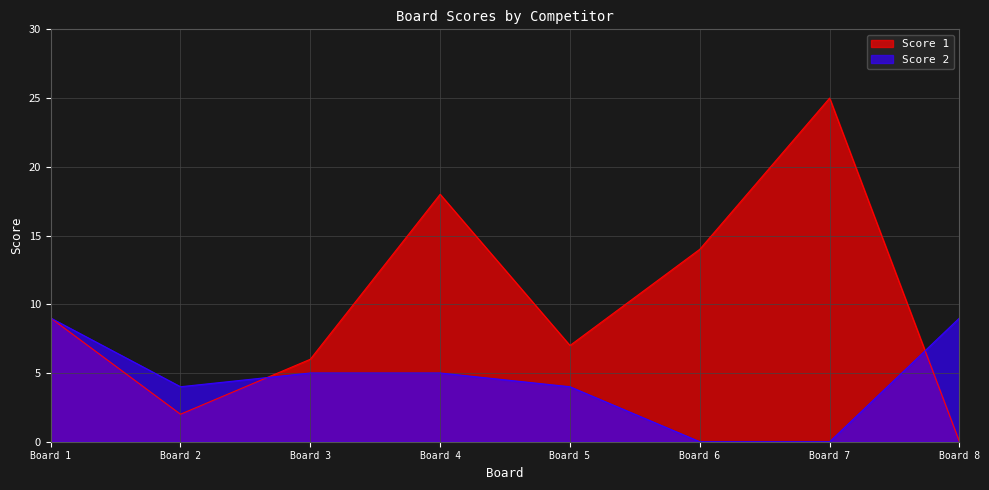

What is the maximum value for Score 1?

25